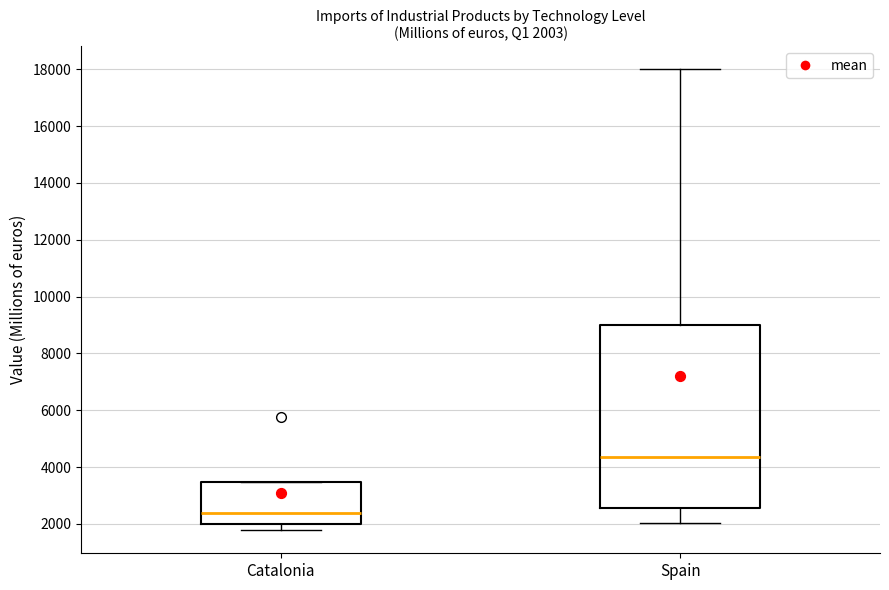

Which box is the tallest, from its lower edge to its upper edge?

Spain